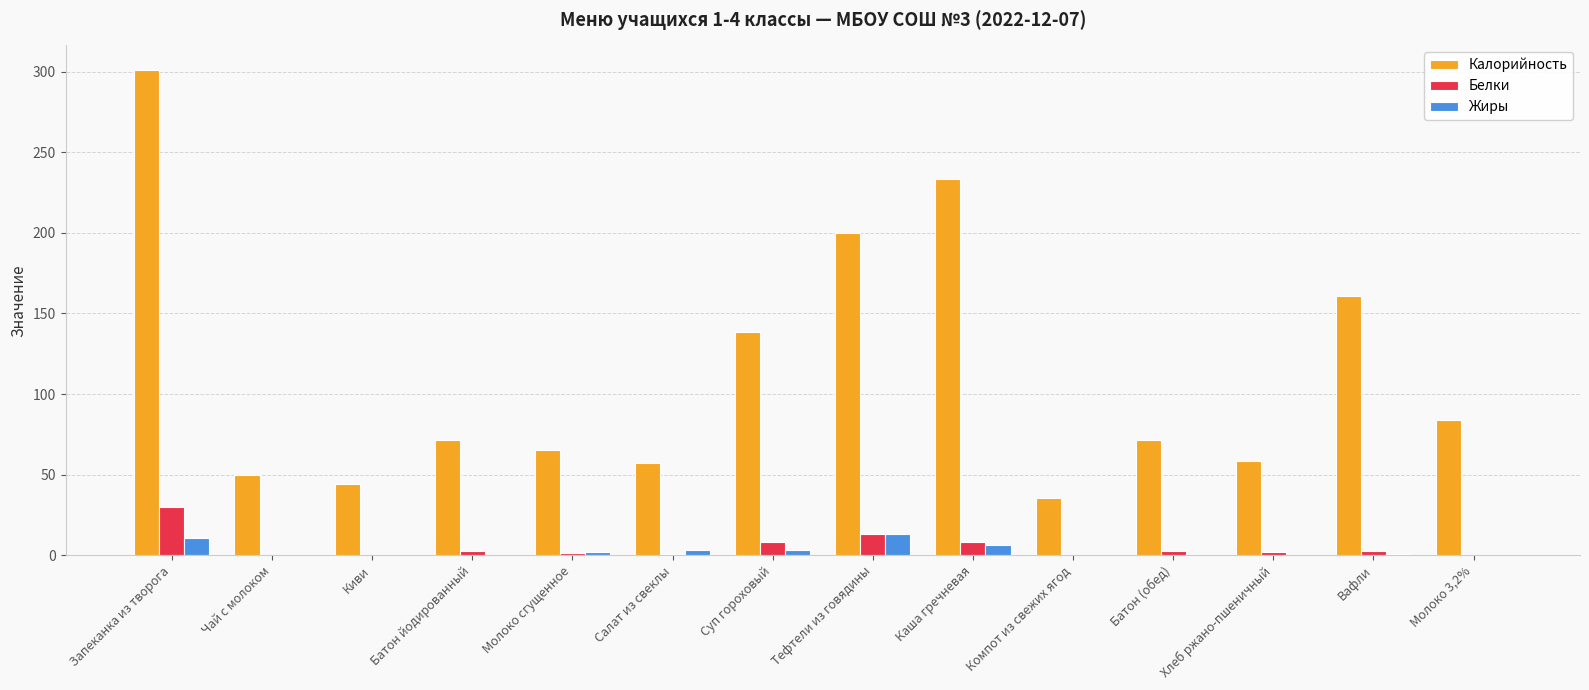

What is the sum of all Жиры values?

41.3